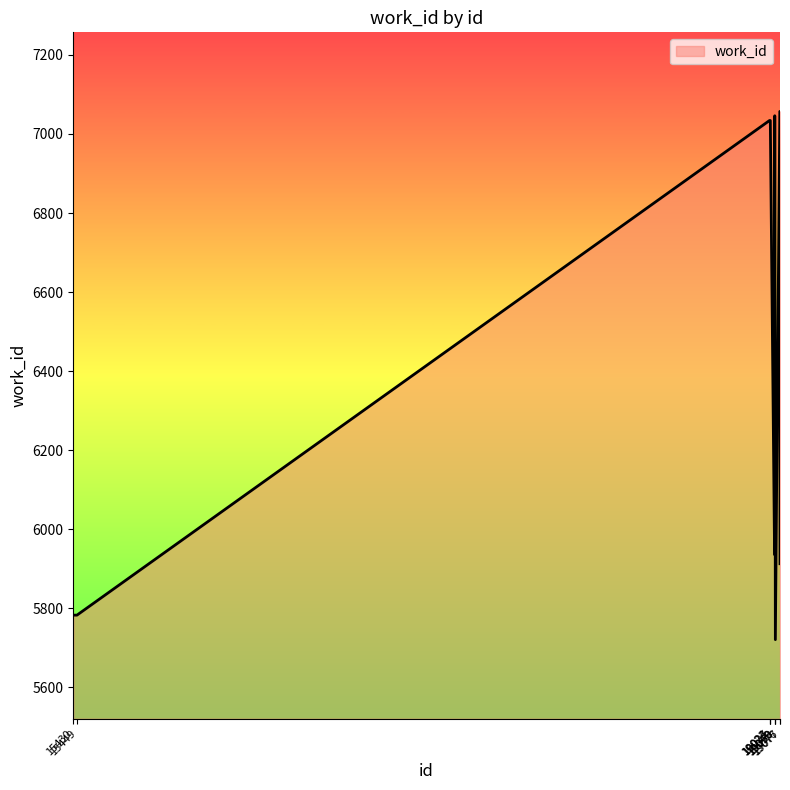

What is the smallest value displayed?

5721